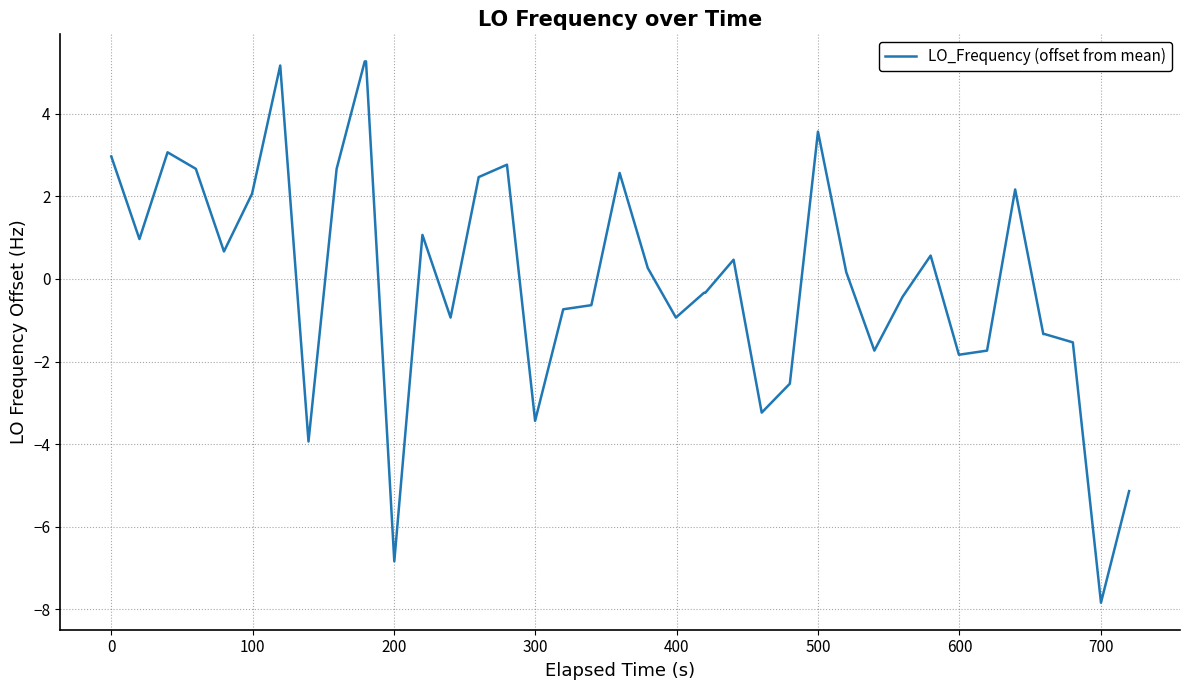

What is the greatest value displayed?

5.3